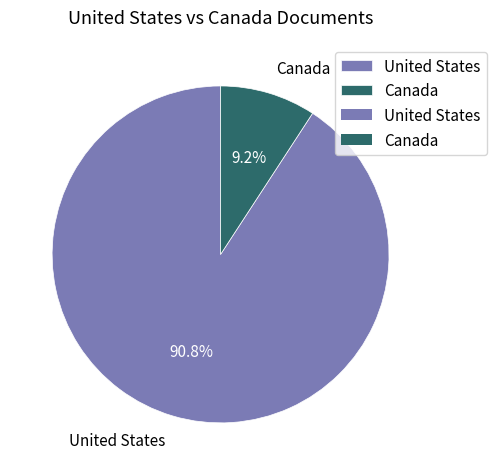

Is it true that United States is 91% of the pie?

True